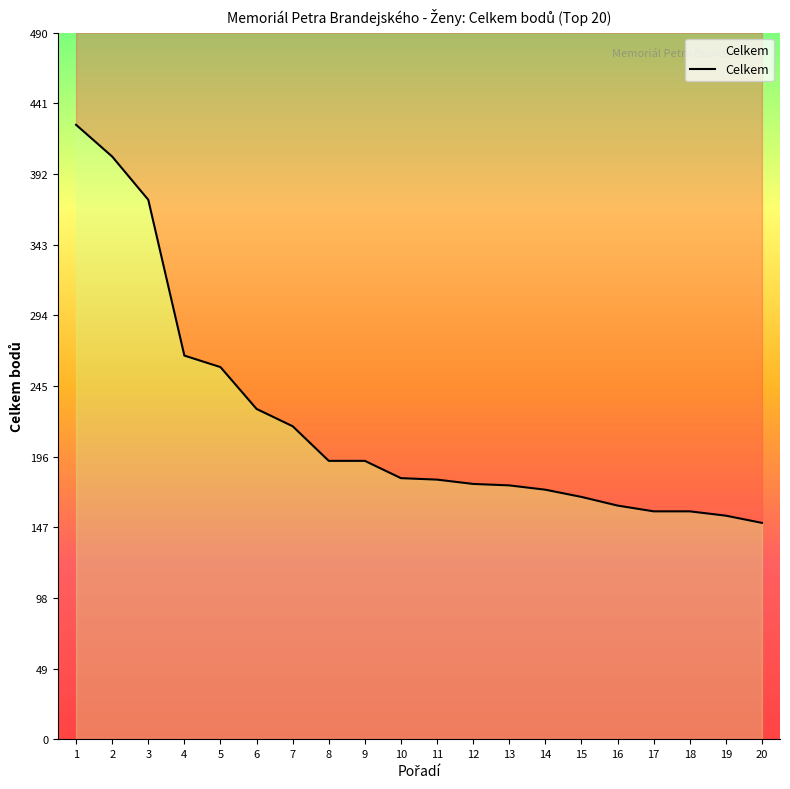

What is the minimum value shown in the chart?

150